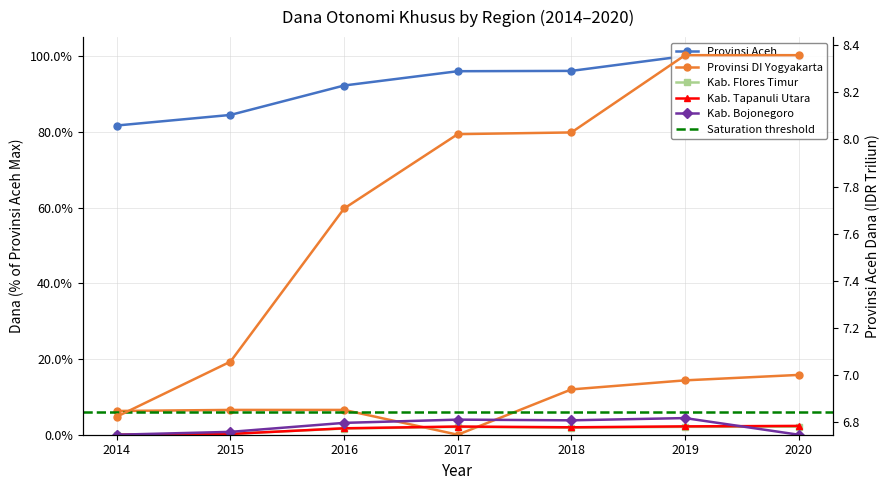

How many lines are shown in the chart?

5